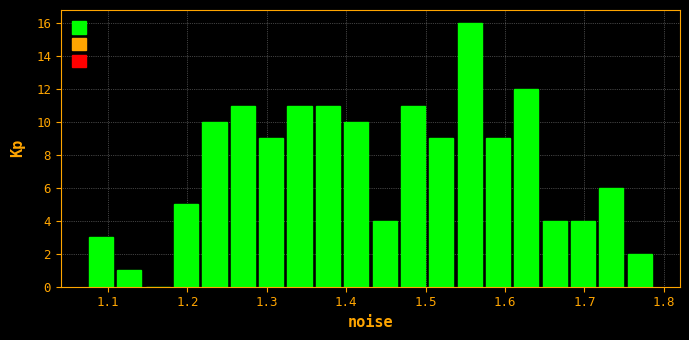

Around what value on the x-axis is the tallest bar? Give the approximate position of its centre, as read against the axis.

1.56